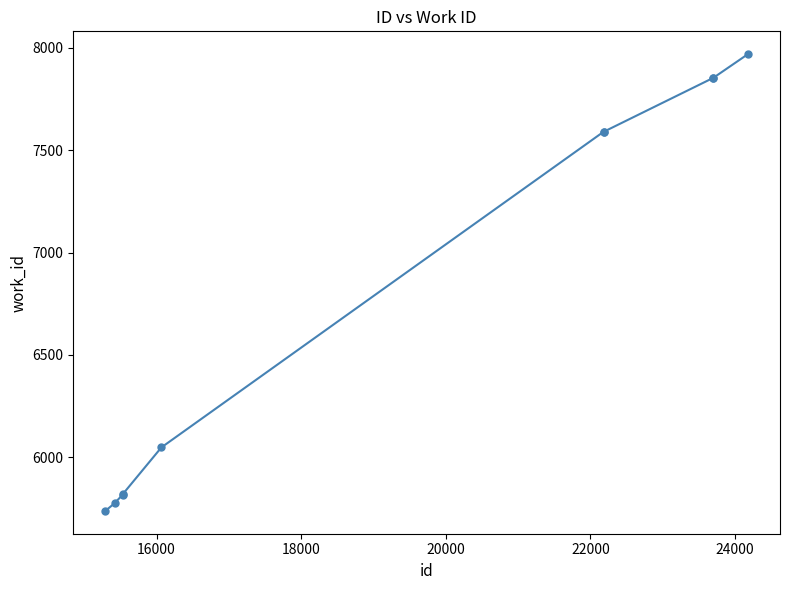

What is the difference between the maximum and minimum values?

2231